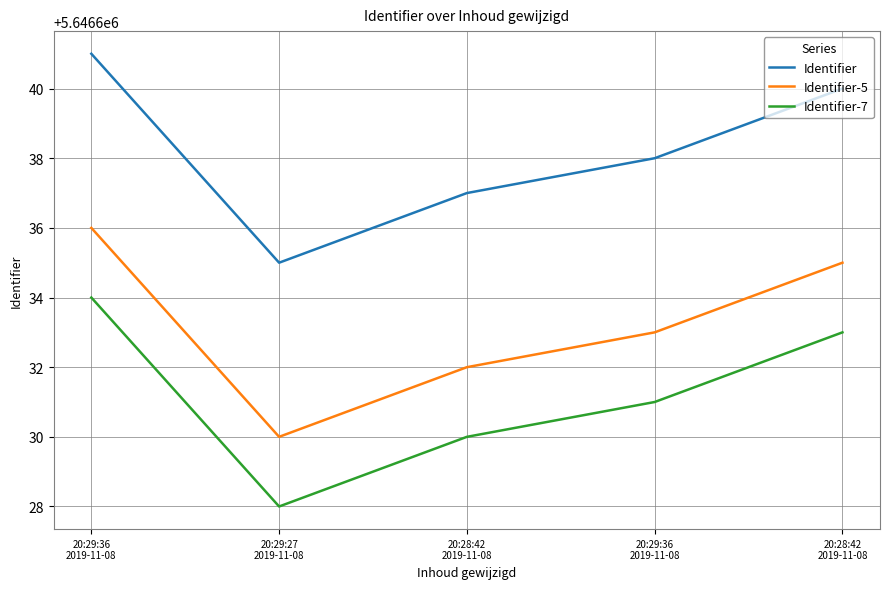

How many lines are shown in the chart?

3